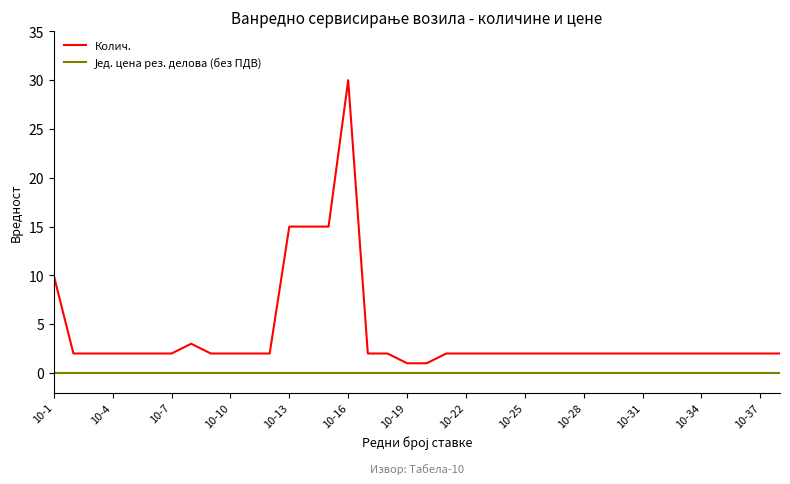

Which series has the largest total across all categories?

Колич.